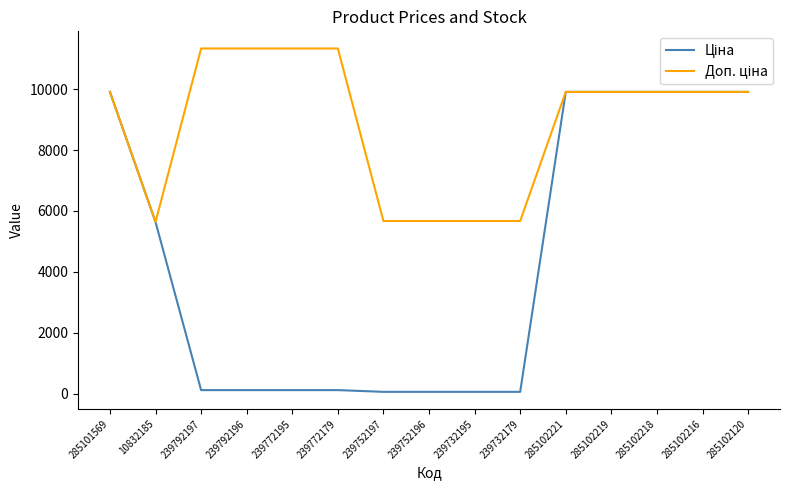

What is the greatest value displayed?

11334.0